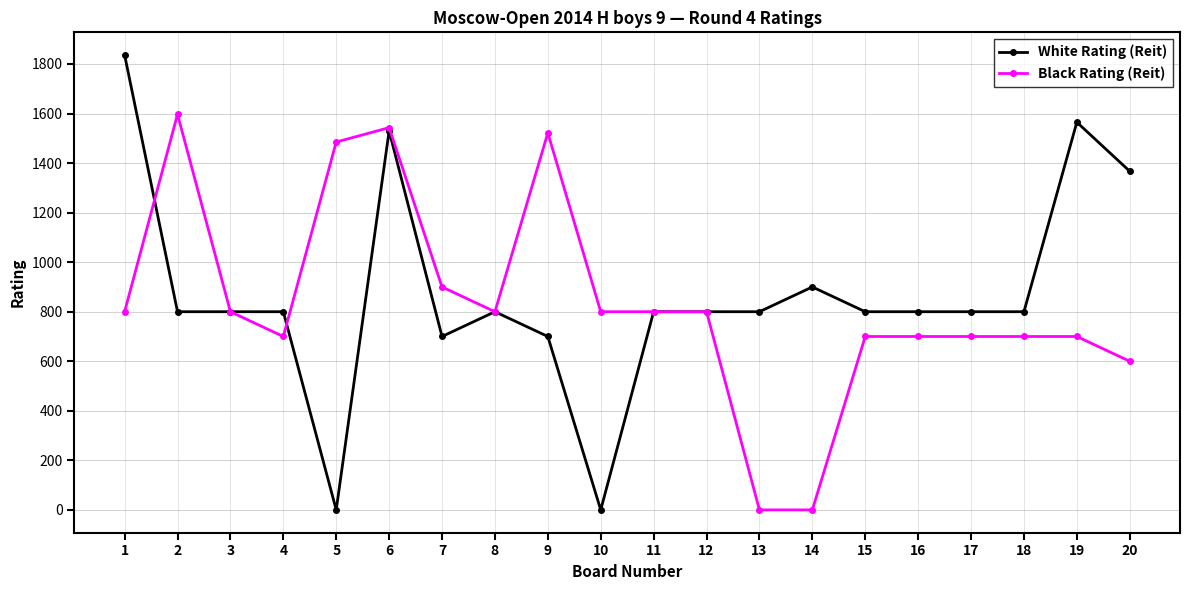

Between 9 and 14, which series saw the biggest shift?

Black Rating (Reit)